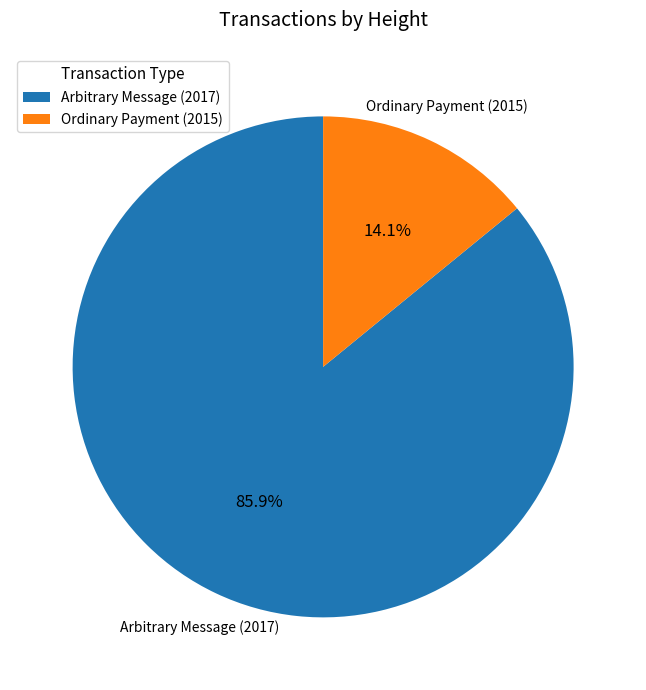

What is the ratio of the value at Arbitrary Message (2017) to the value at Ordinary Payment (2015)?

6.1